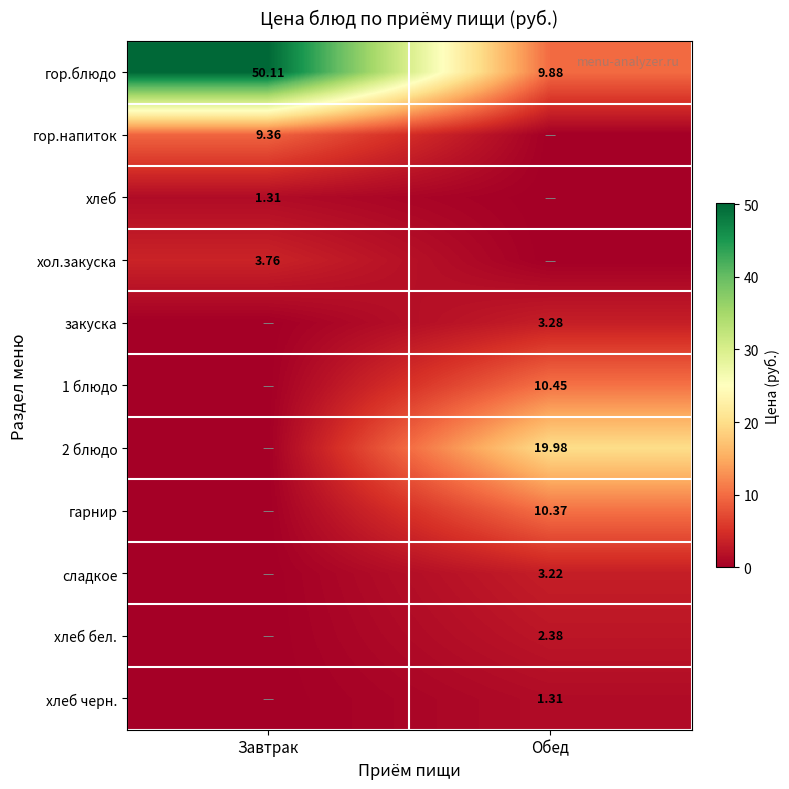

How many data points in хлеб черн. are less than 1?

1